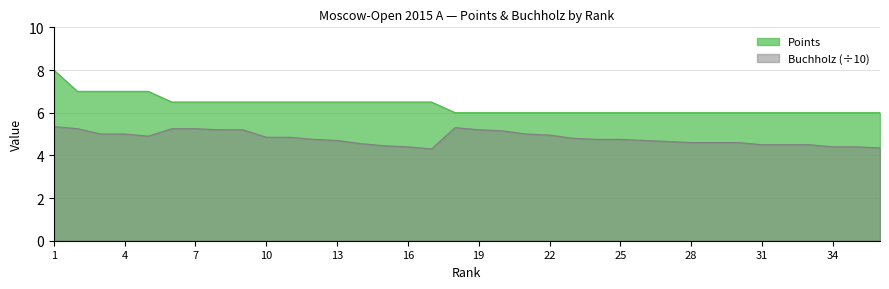

Count the number of categories in the chart.

36